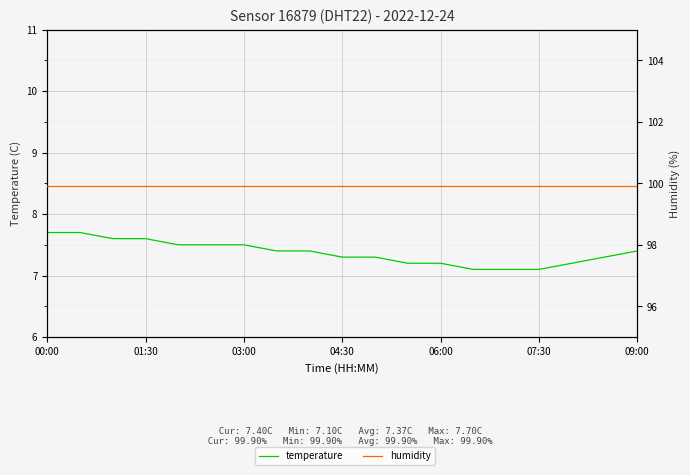

What is the minimum value for humidity?

99.9